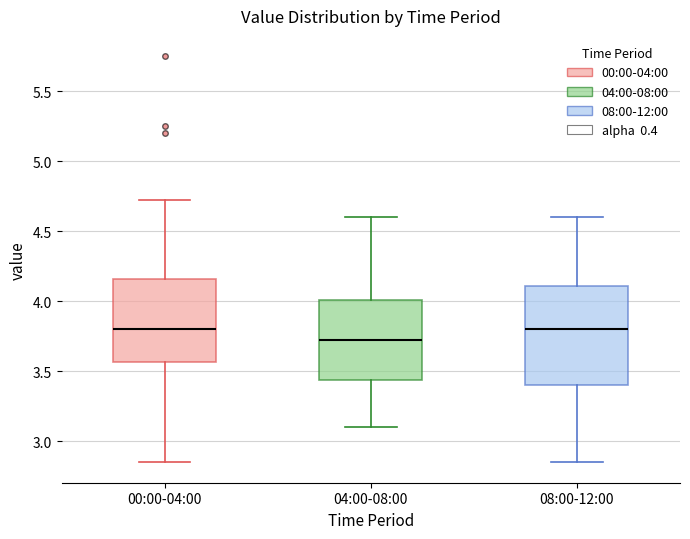

Reading left to right, transcribe this box plot: for each box, give where its median line is, the range the box spans, and where its two whiskers end, as read against the y-axis. The values are not printed on the chart, so give them approximately, as read against the axis.

00:00-04:00: median 3.80, box 3.55 to 4.15, whiskers 2.85 to 4.70
04:00-08:00: median 3.75, box 3.45 to 4.00, whiskers 3.10 to 4.60
08:00-12:00: median 3.80, box 3.40 to 4.10, whiskers 2.85 to 4.60